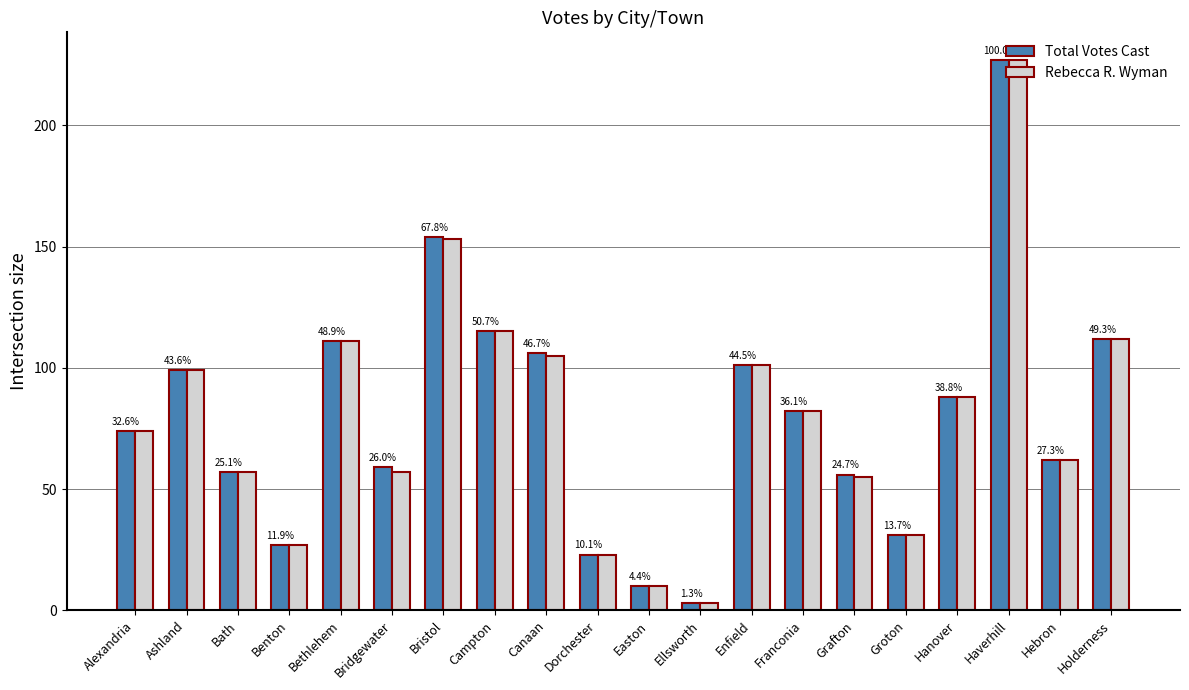

Reading left to right, extract all data points from this chart.

Total Votes Cast: 74	99	57	27	111	59	154	115	106	23	10	3	101	82	56	31	88	227	62	112
Rebecca R. Wyman: 74	99	57	27	111	57	153	115	105	23	10	3	101	82	55	31	88	227	62	112